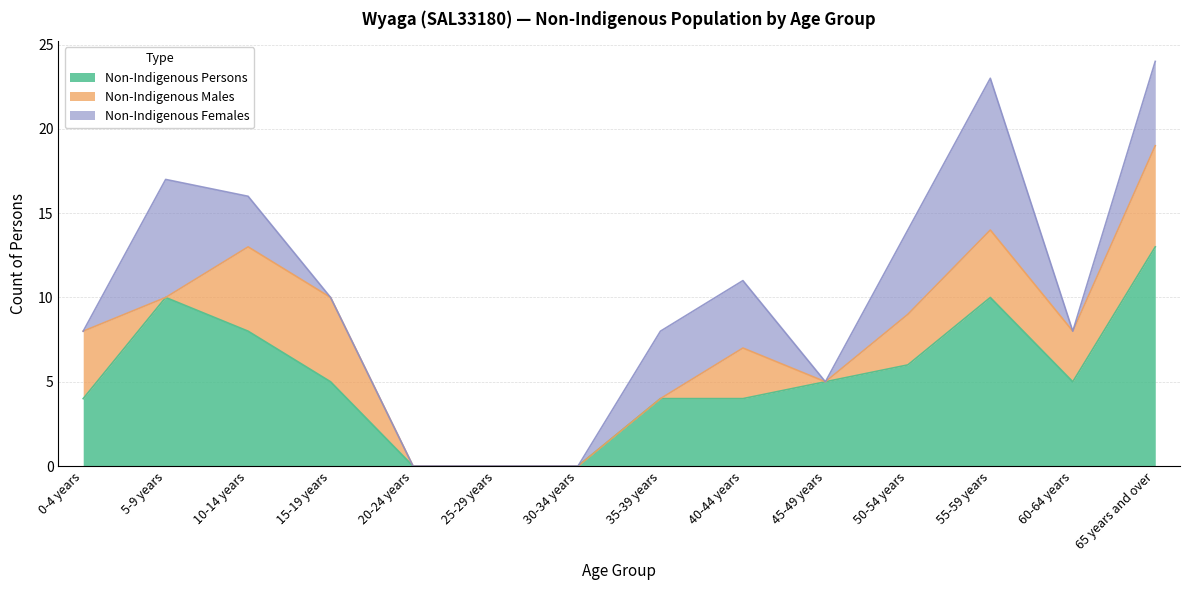

How many interior local peaks does the Non-Indigenous Persons series have?

2